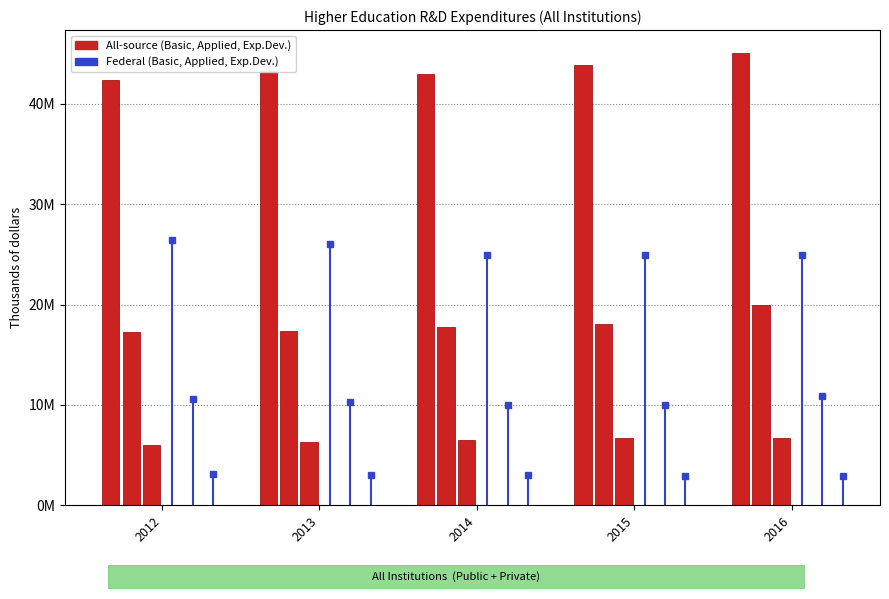

What is the difference between the highest and lowest values at 2015?

37187643